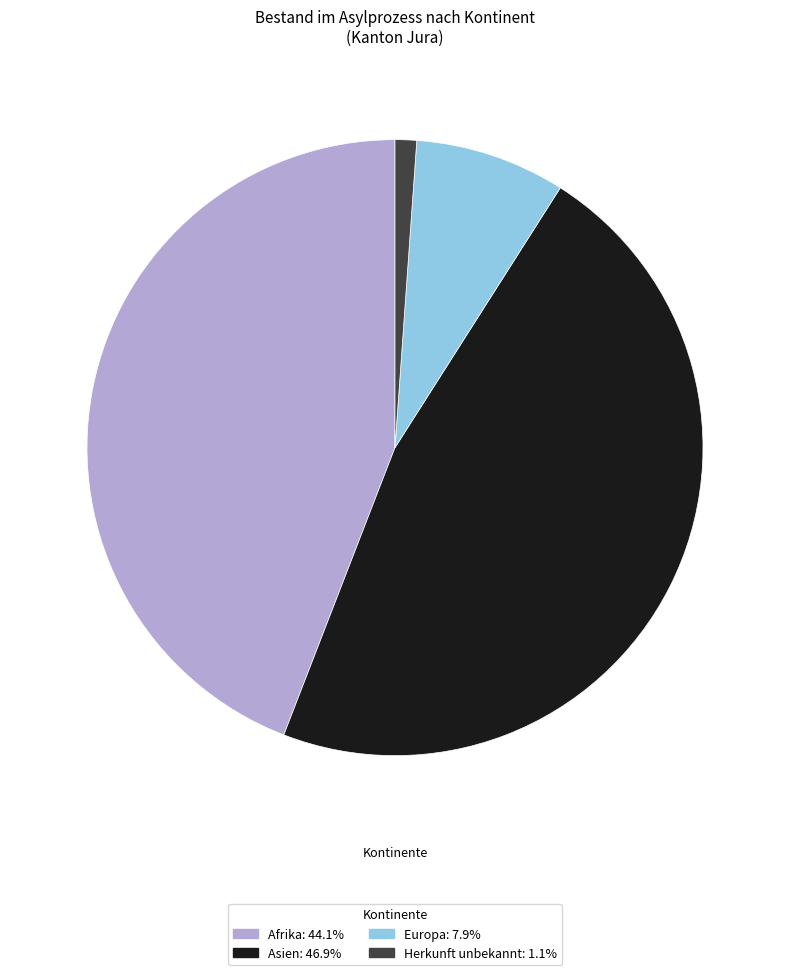

What is the ratio of the value at Afrika to the value at Europa?

5.6